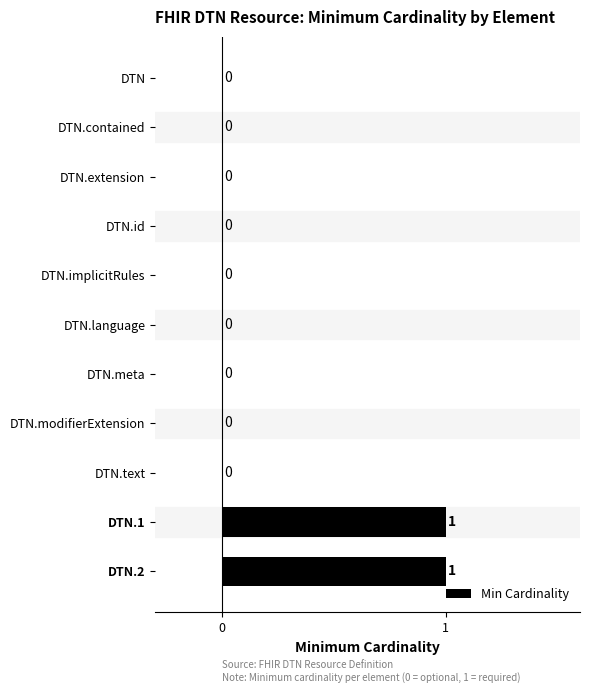

The value at DTN.contained is 0. True or false?

True